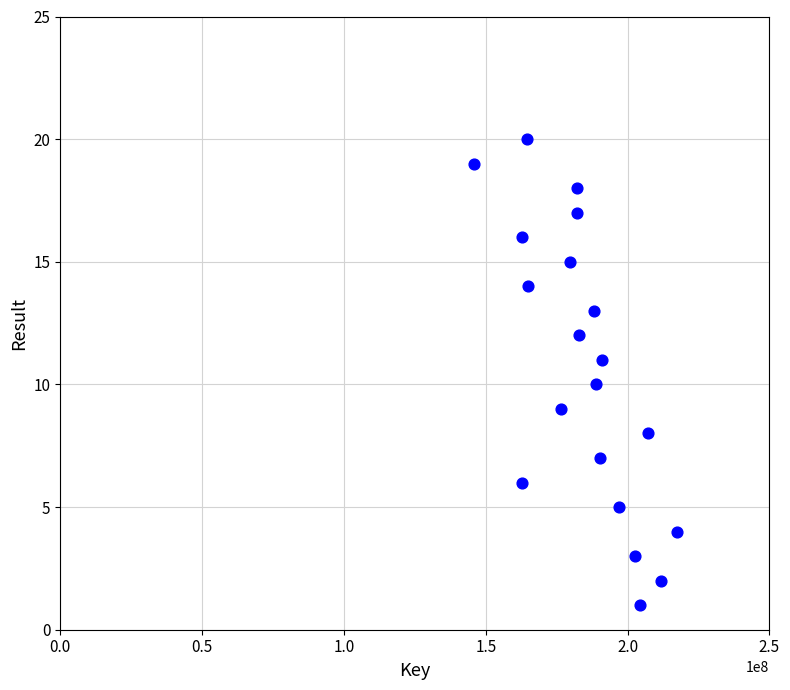

What is the range of X values (max minus min)?

71326451